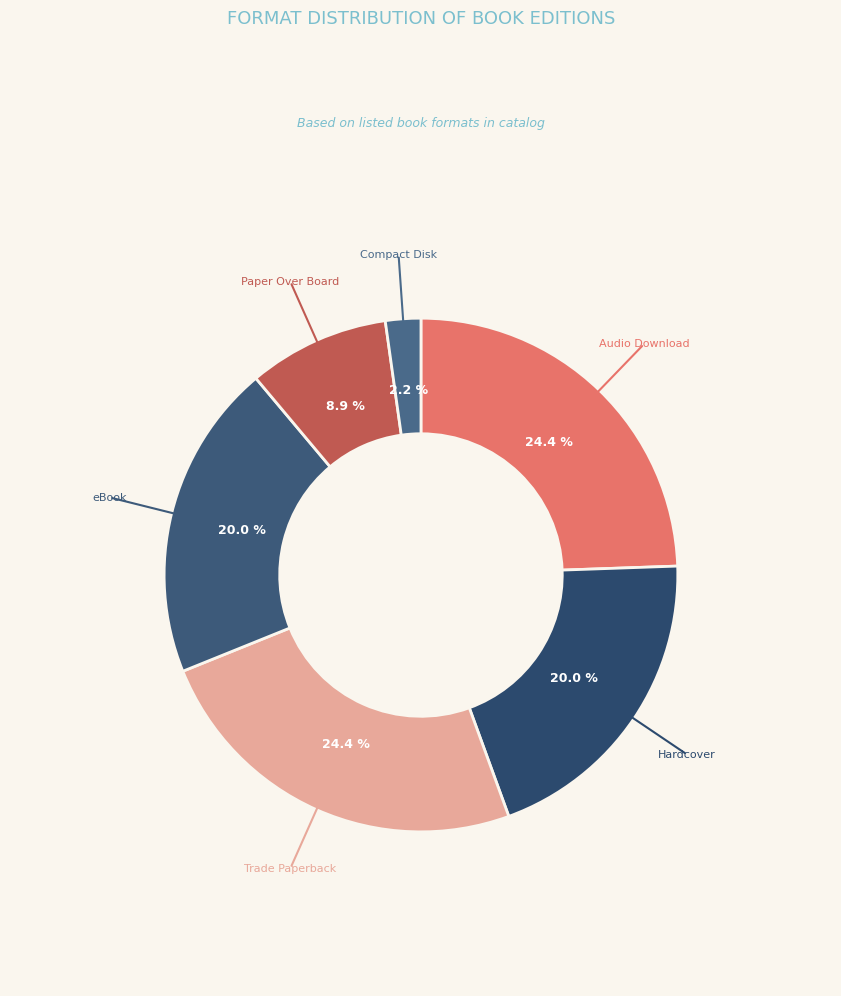

What is the smallest slice in the pie chart?

Compact Disk